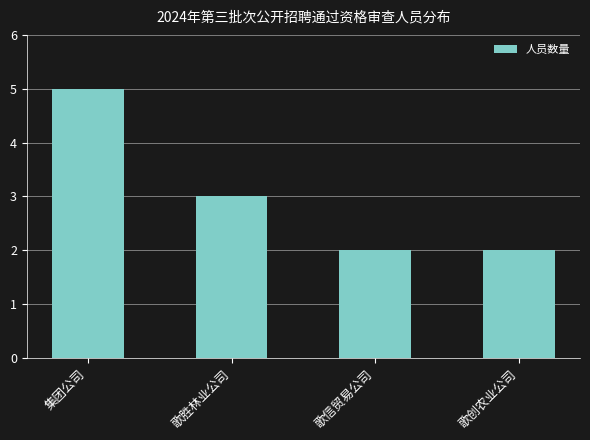

Where does the data first go above 3?

集团公司